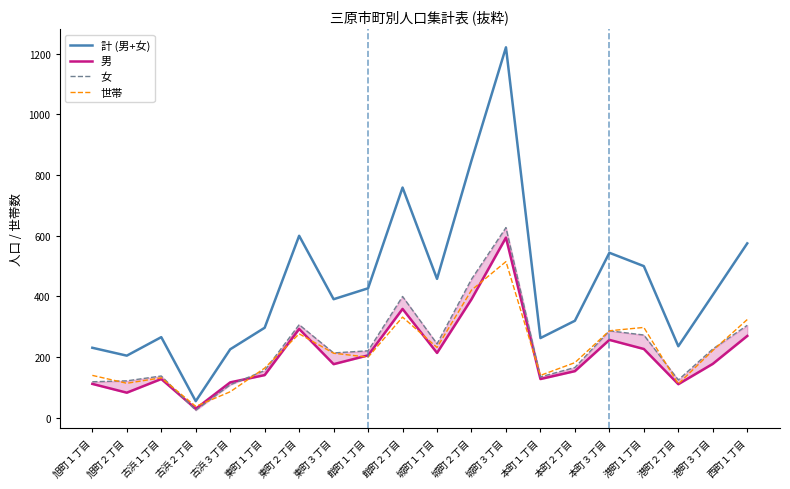

What are all the series names shown in the legend?

計 (男+女), 男, 女, 世帯